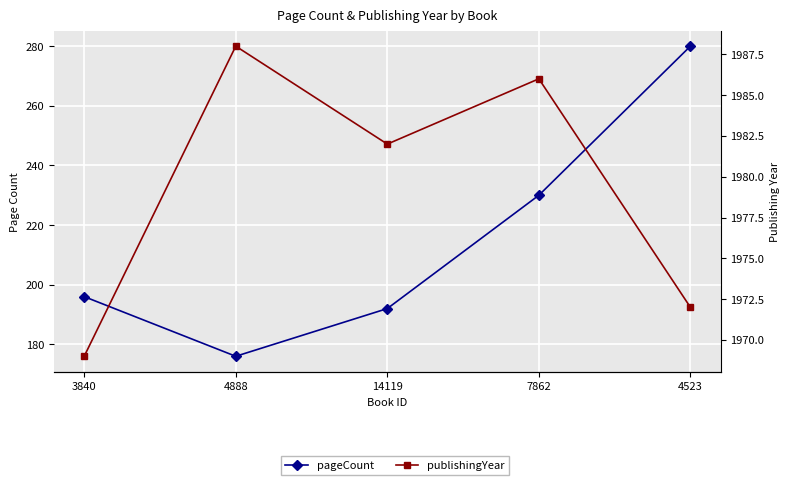

Reading left to right, list all the values displayed in this chart.

pageCount: 196	176	192	230	280
publishingYear: 1969	1988	1982	1986	1972